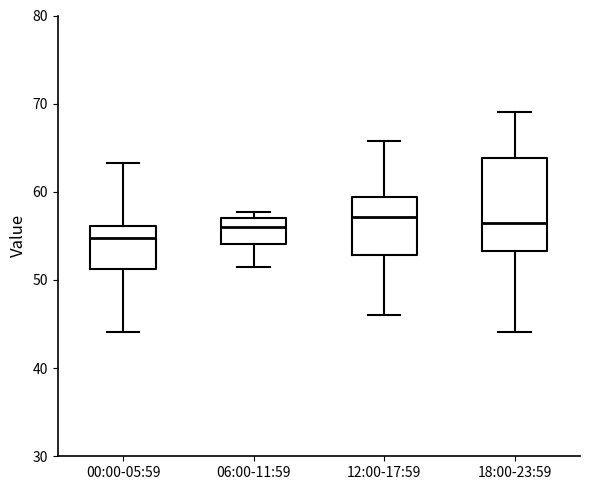

Where is the lower edge of the box for 06:00-11:59 on the y-axis? The values are not printed on the chart, so give them approximately, as read against the axis.

54